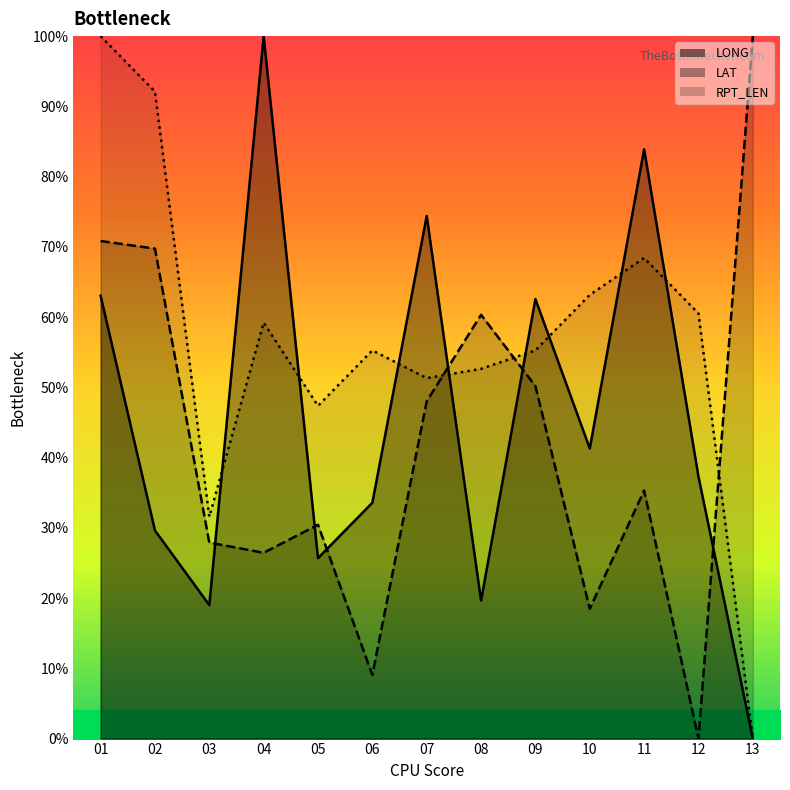

At which category is the sum across all series the highest?

01